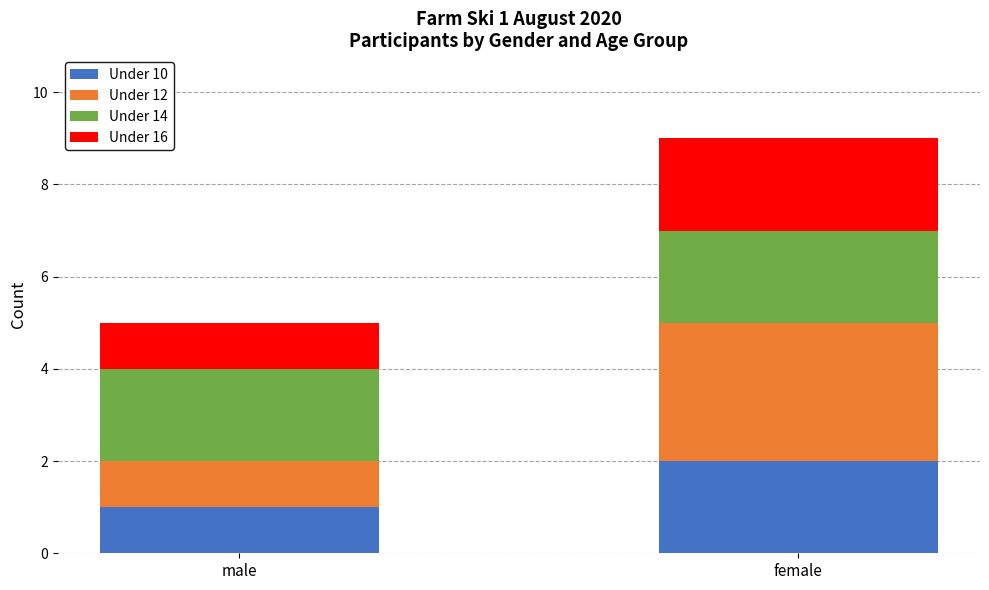

At which label does Under 10 reach its minimum?

male